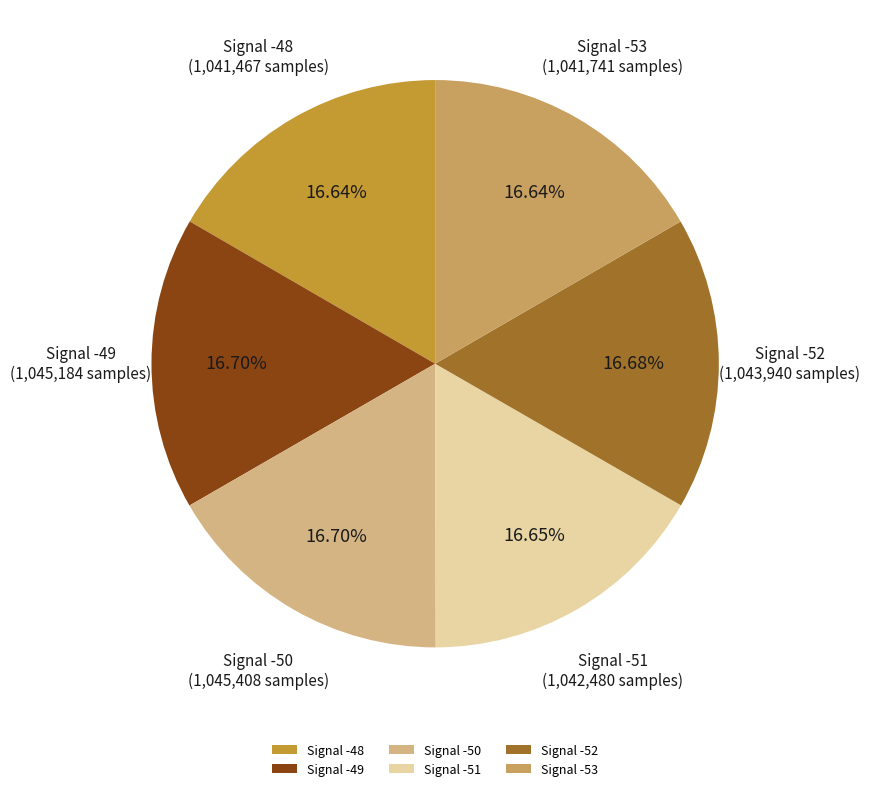

Is it true that Signal -51 is 27% of the pie?

False